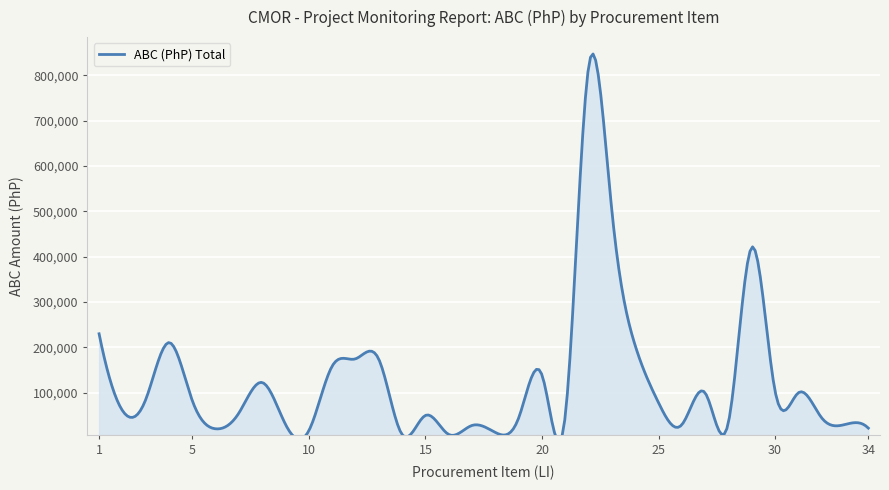

Approximately how many times larger is the value at 19 compared to 1?

0.2